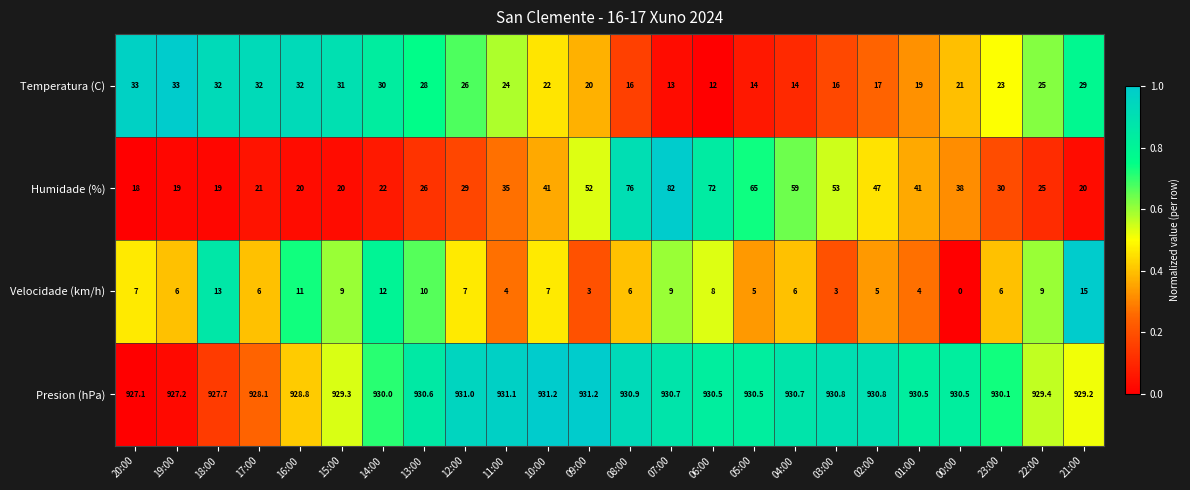

True or false: Presion (hPa) has a value of 1496.9 at 17:00.

False